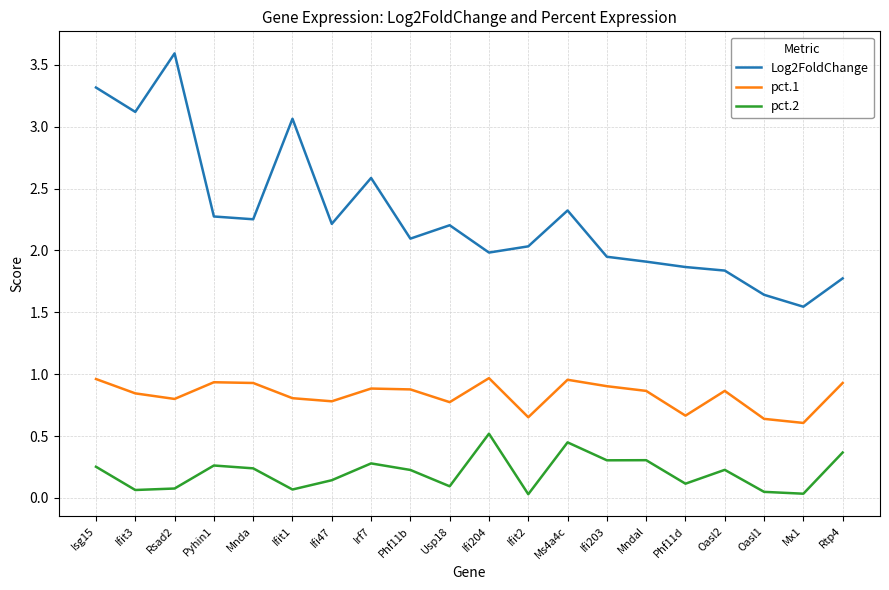

Where is pct.1 nearest to the value 0?

Mx1